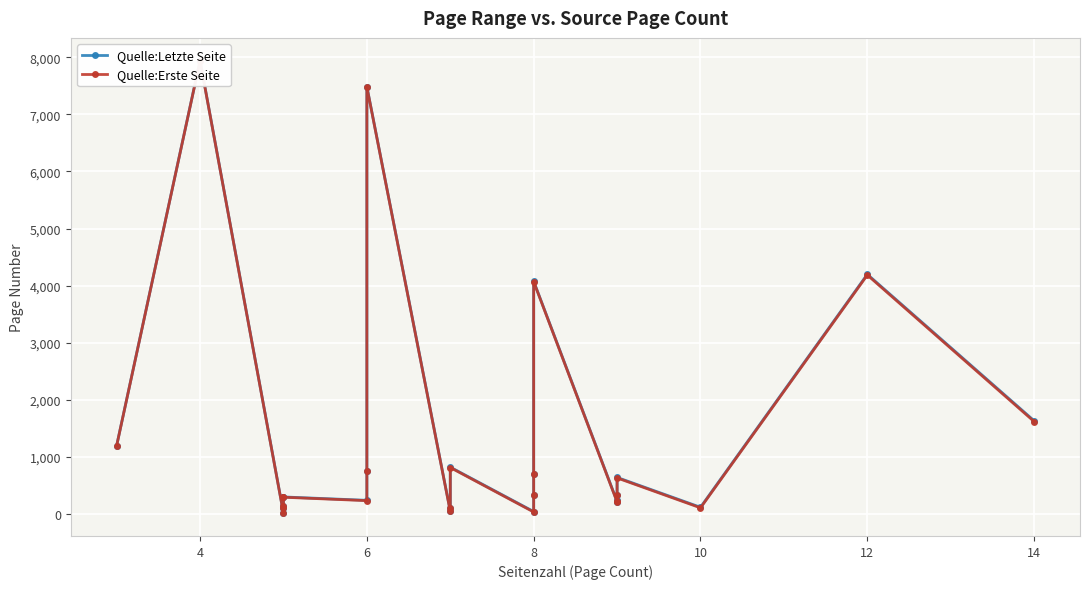

List the series in order of their peak value, lowest first.

Quelle:Erste Seite, Quelle:Letzte Seite